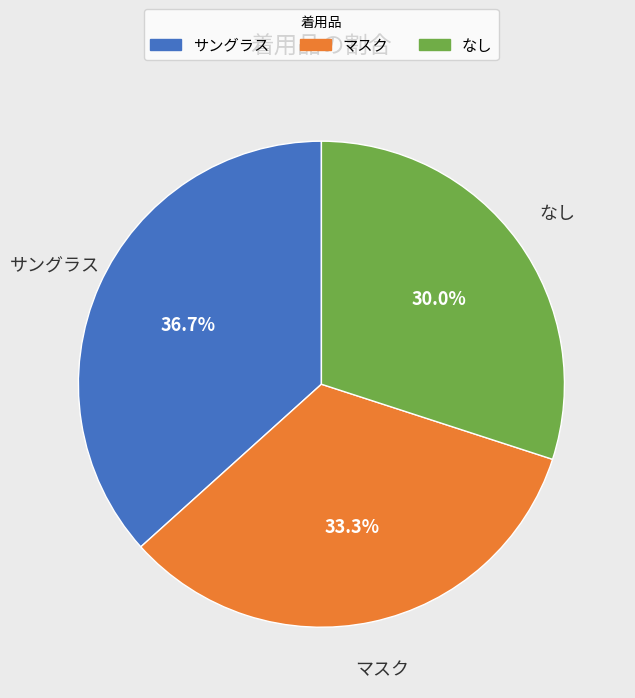

Is there any slice that represents more than half of the pie?

No